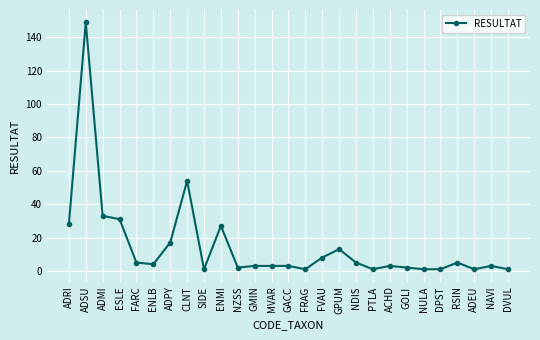

What position from the right is GACC?

14